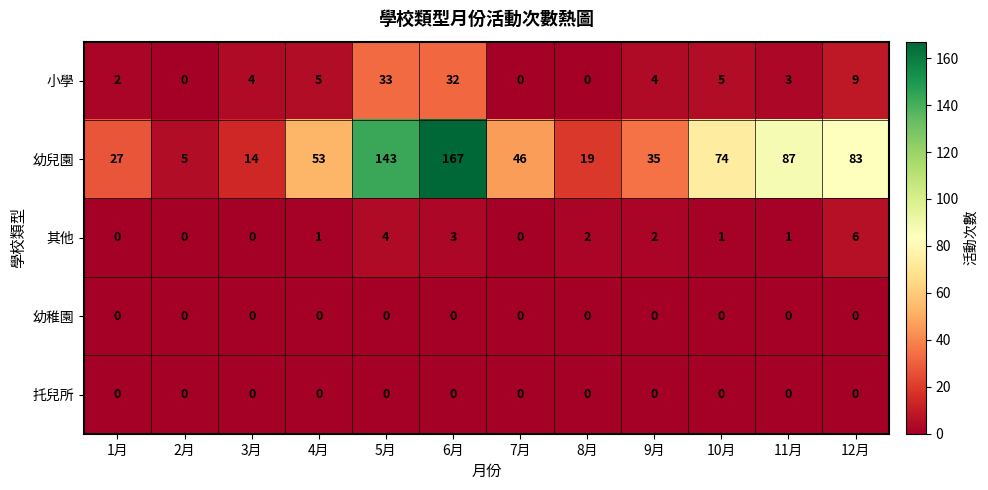

How many categories are shown in the chart?

12